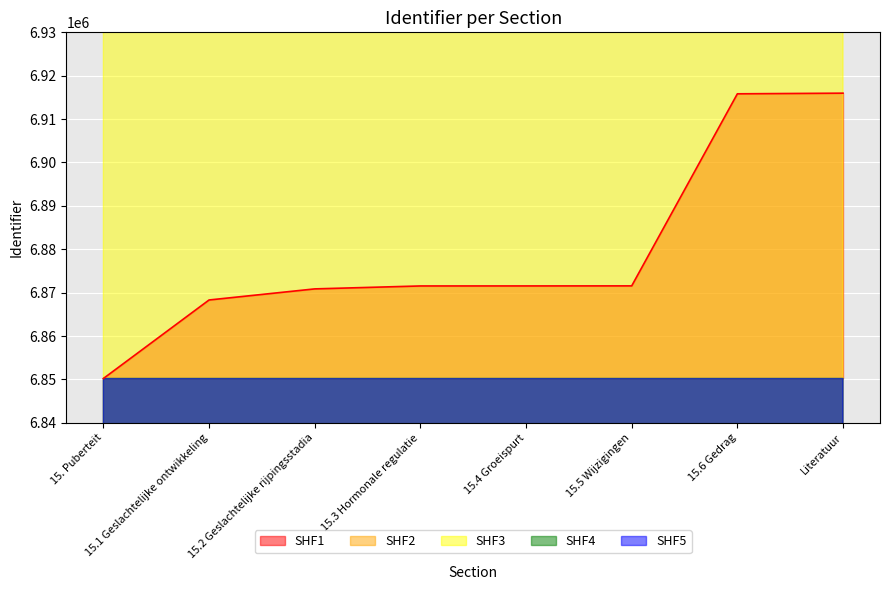

The value of SHF1 at Literatuur is 2156930. True or false?

False